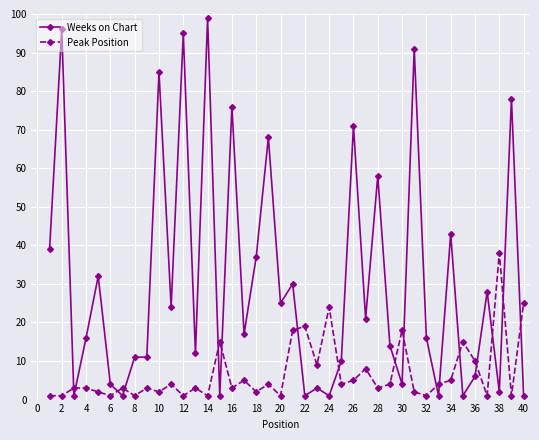

Which series has the largest total across all categories?

Weeks on Chart